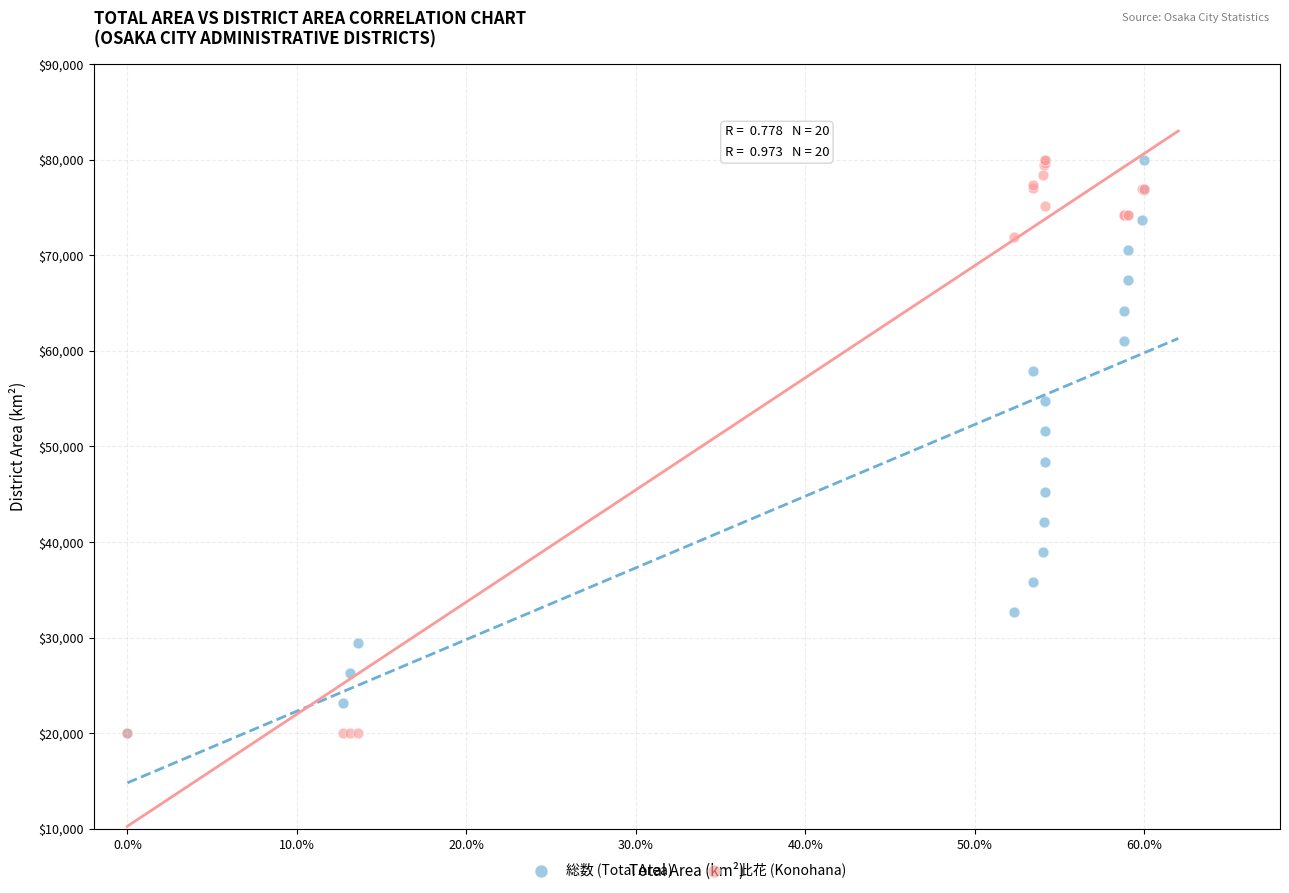

What are all the series names shown in the legend?

総数 (Total Area), 此花 (Konohana)